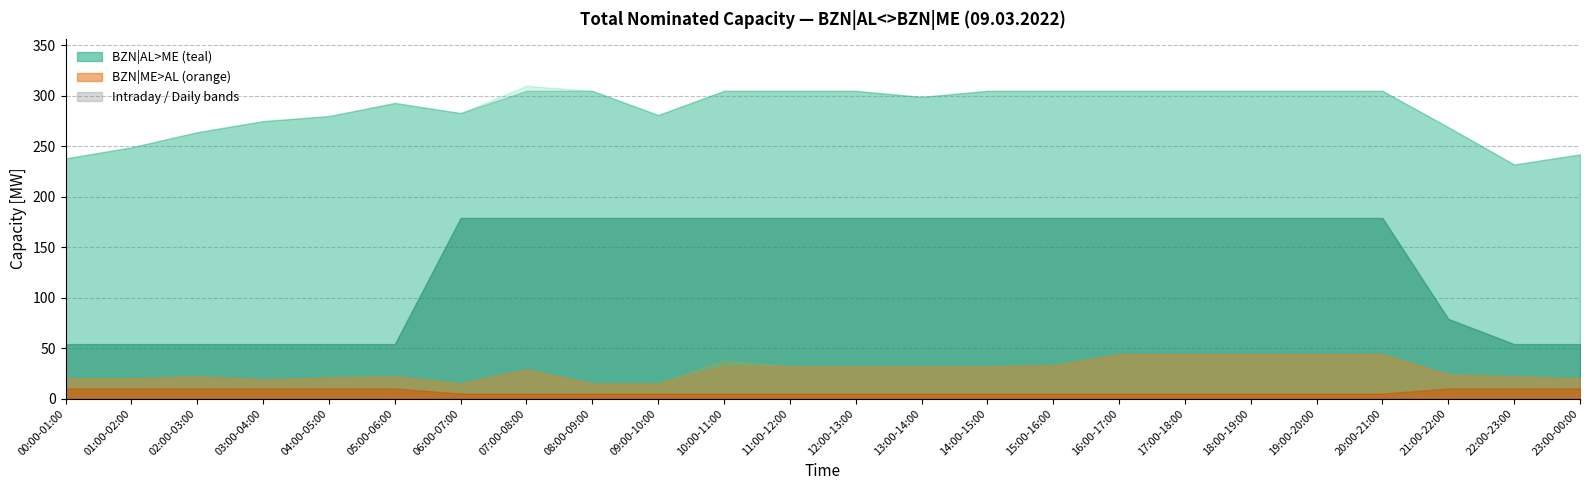

Read the BZN|AL>ME Long term [MW] value at 04:00-05:00, to the nearest 10.

50